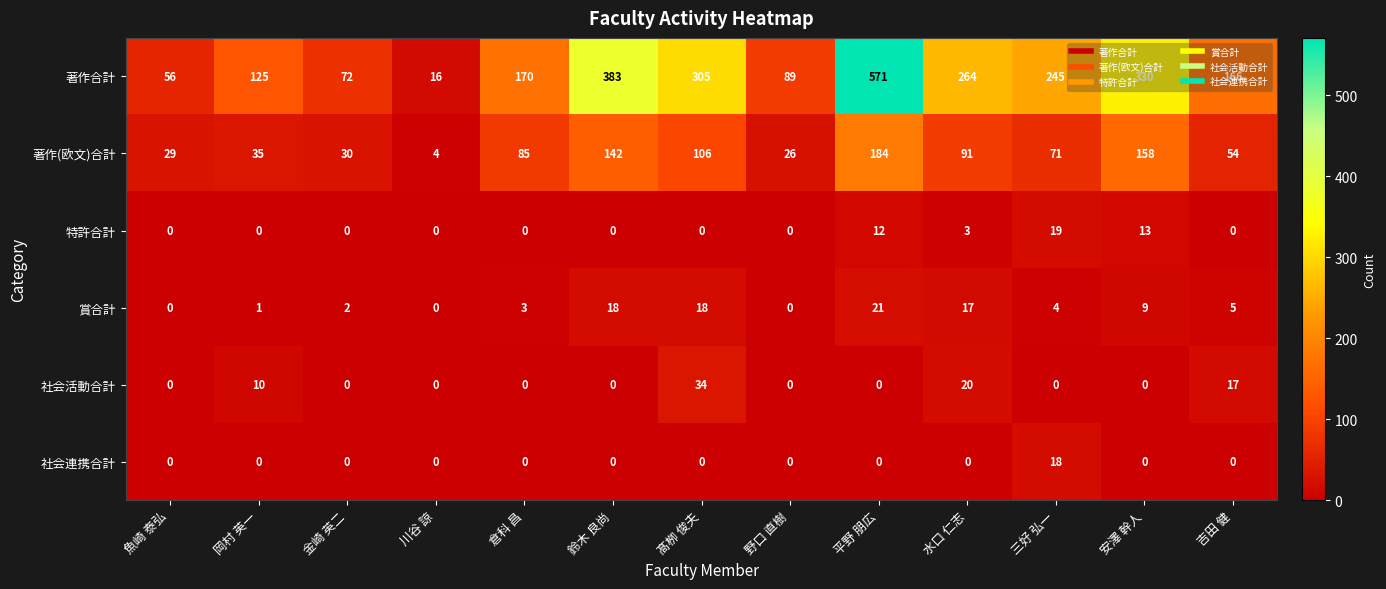

At which label is 特許合計 closest to 9?

平野 朋広